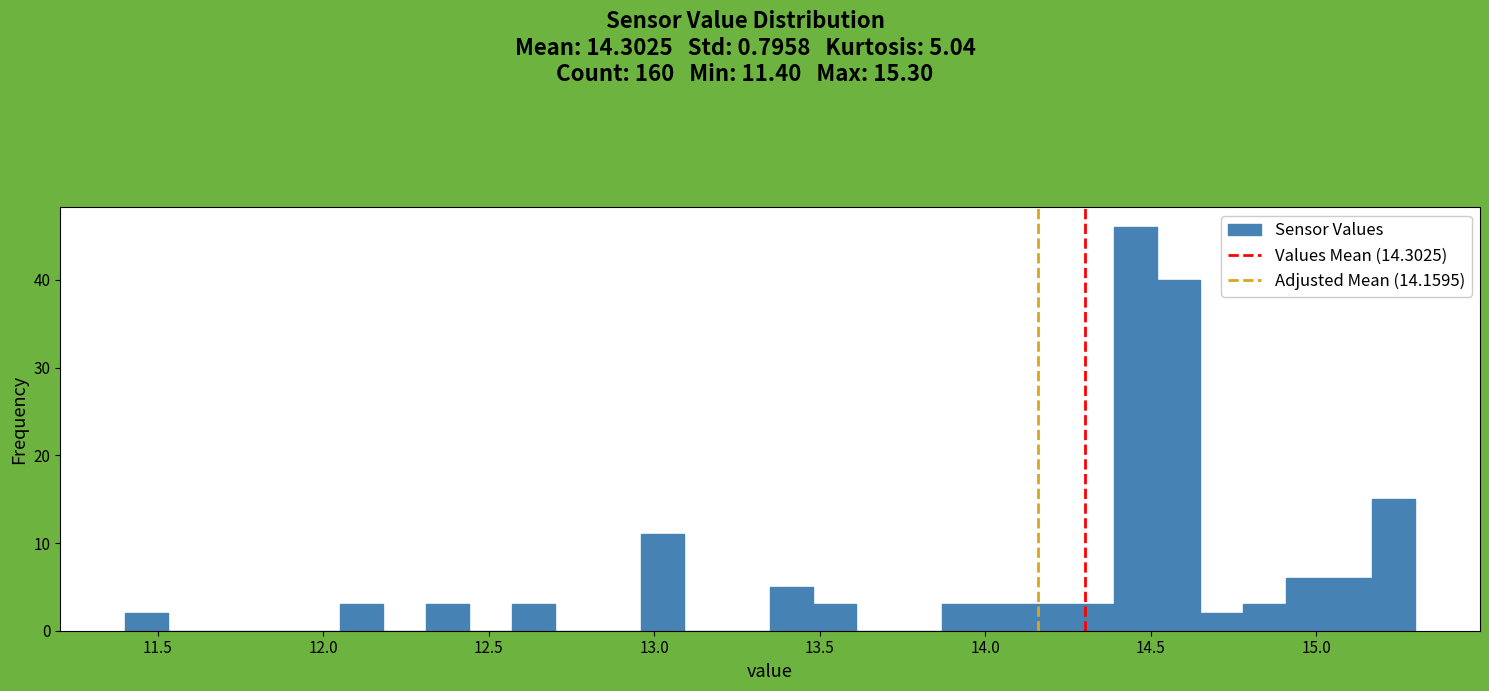

Read against the x-axis, roughly where is the centre of the tallest bar?

14.45